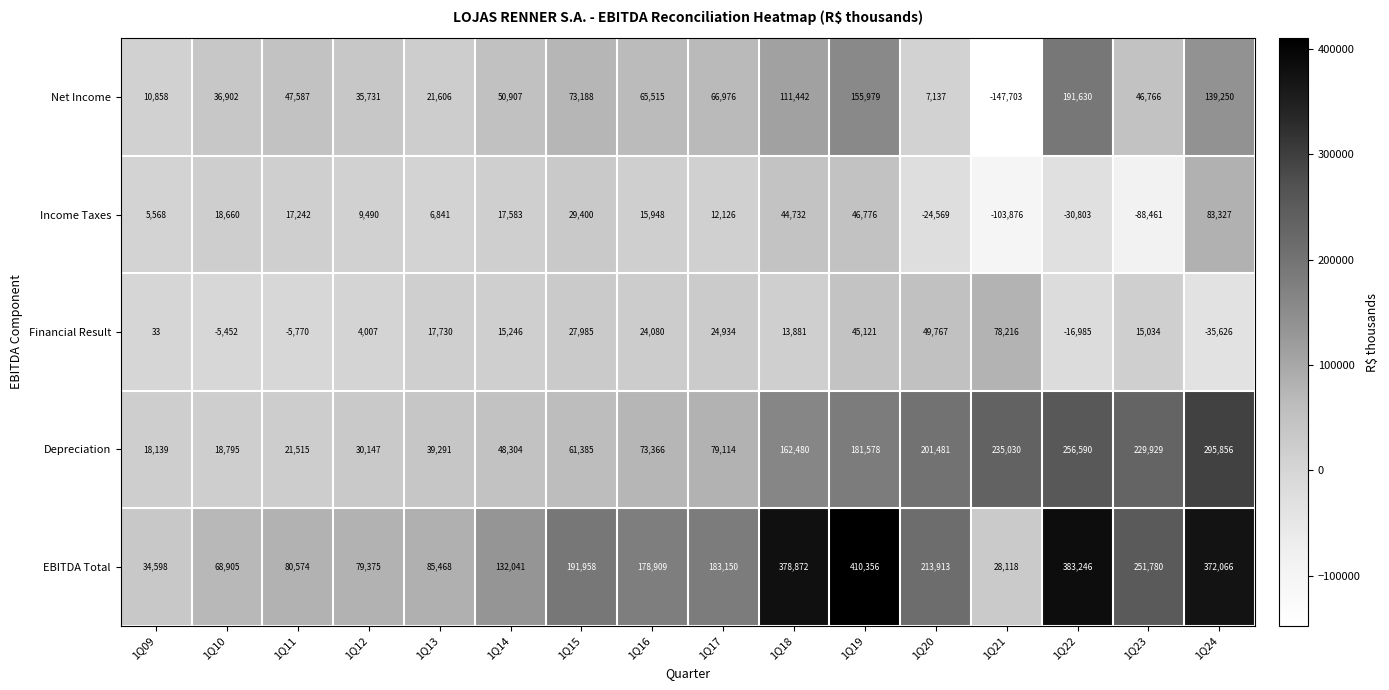

What is the difference between the highest and lowest values at 1Q20?

238482